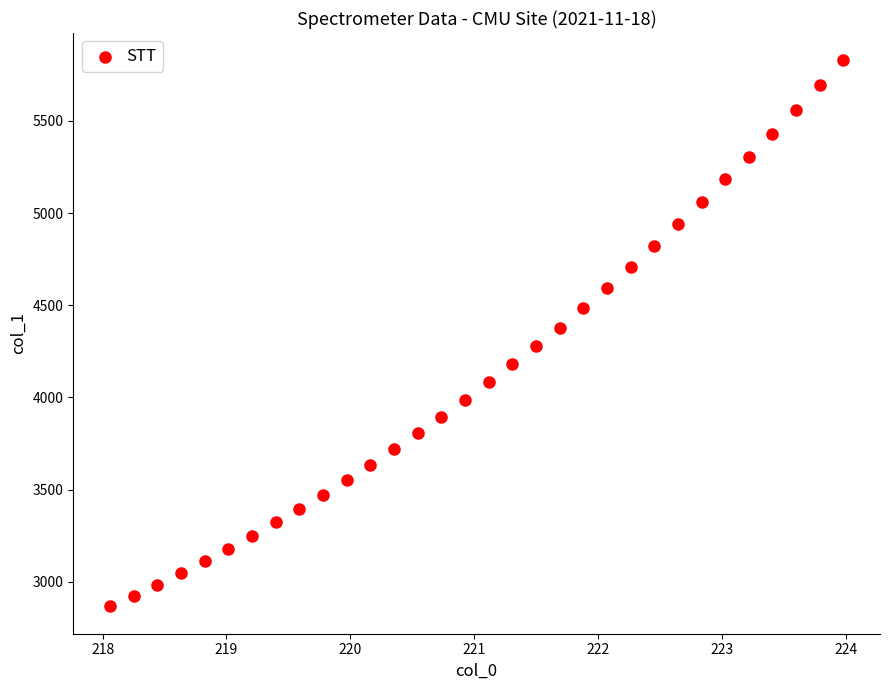

What is the range of Y values (max minus min)?

2962.8